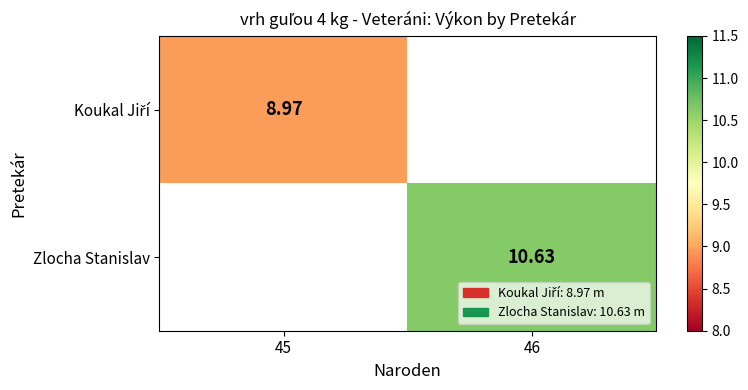

What is the smallest value displayed?

9.0